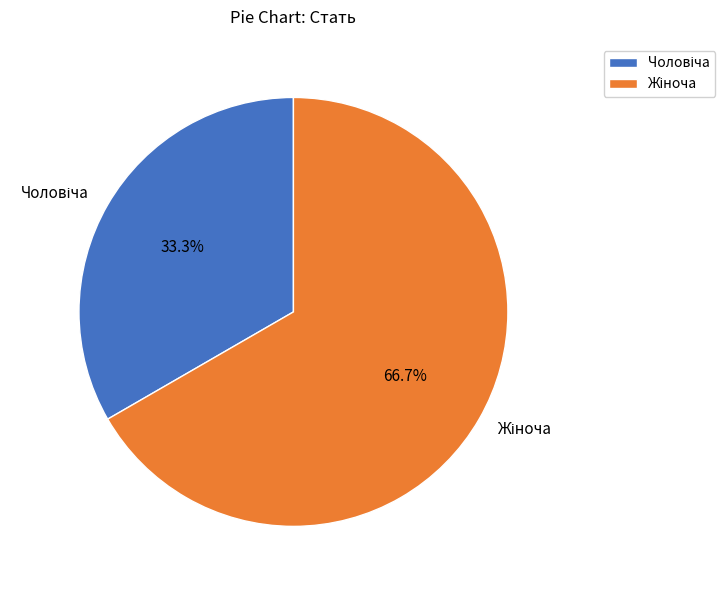

Is there any slice that represents more than half of the pie?

Yes